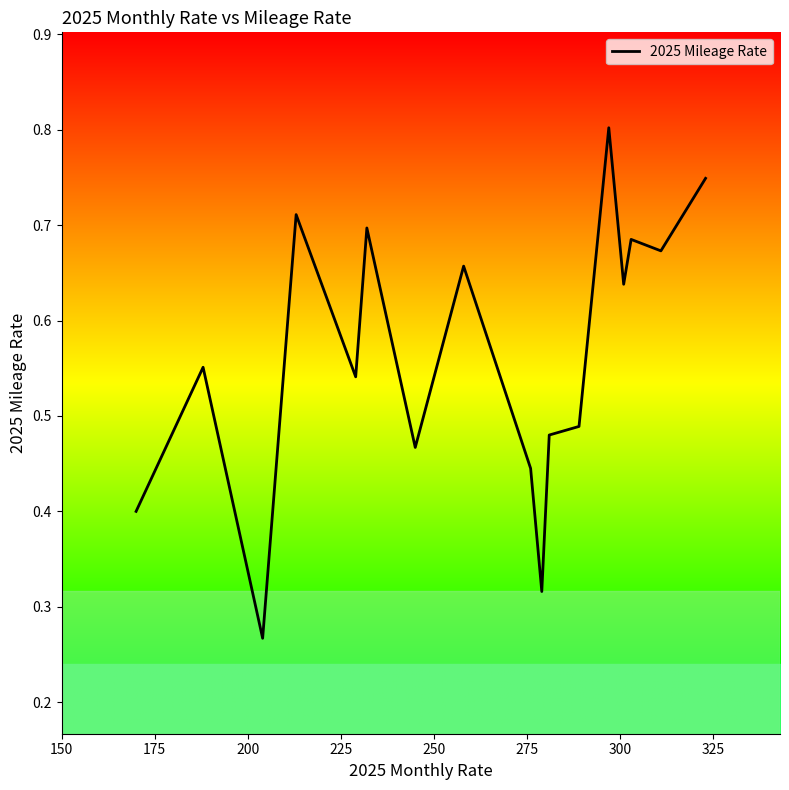

What is the maximum value shown in the chart?

0.8